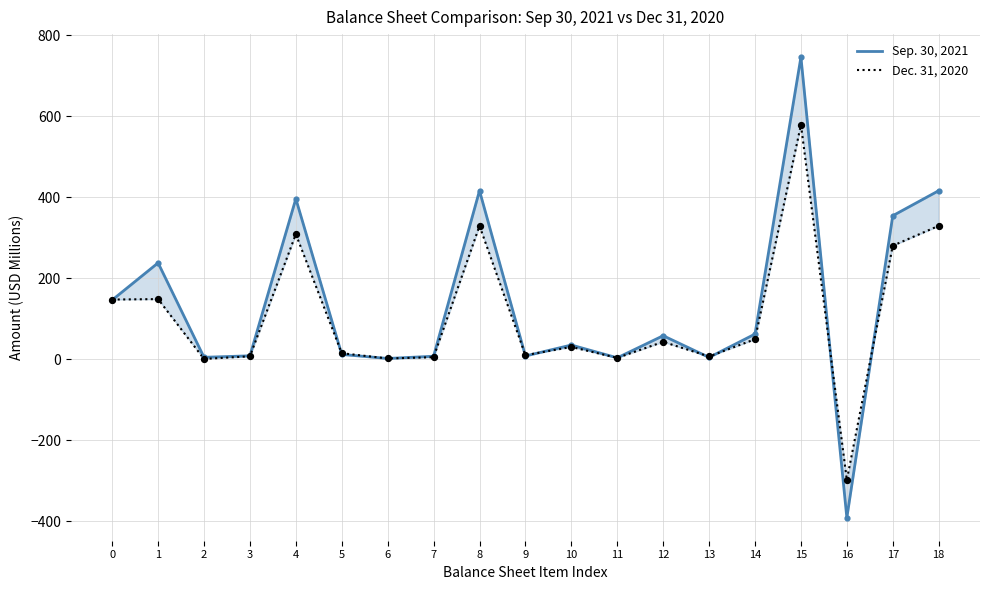

At how many categories does at least one series exceed 339?

5